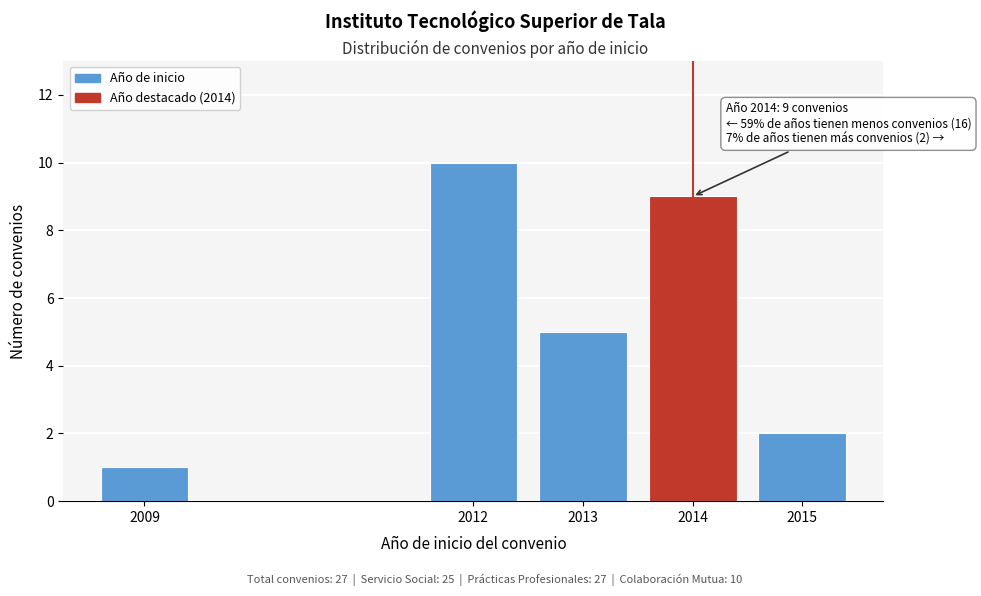

Reading right to left, list all the values displayed in this chart.

2	9	5	10	1